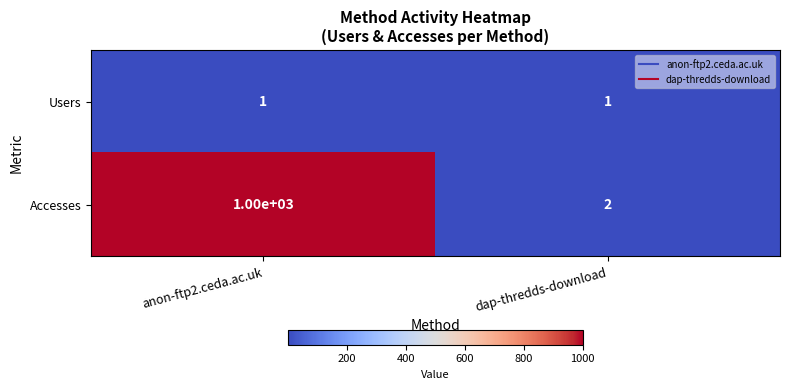

What is the greatest value displayed?

1000